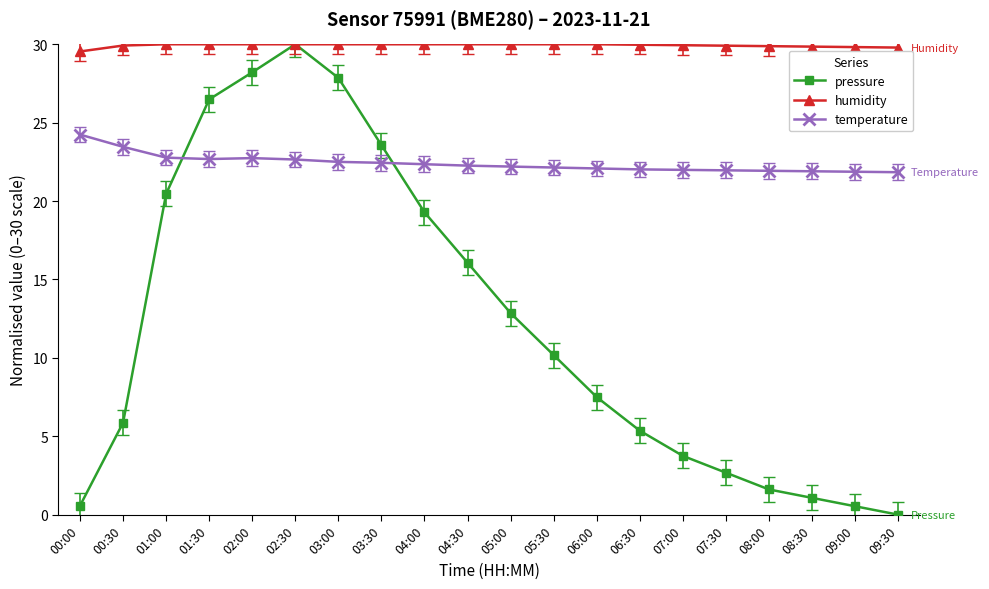

At which category does pressure reach its first local peak?

02:30